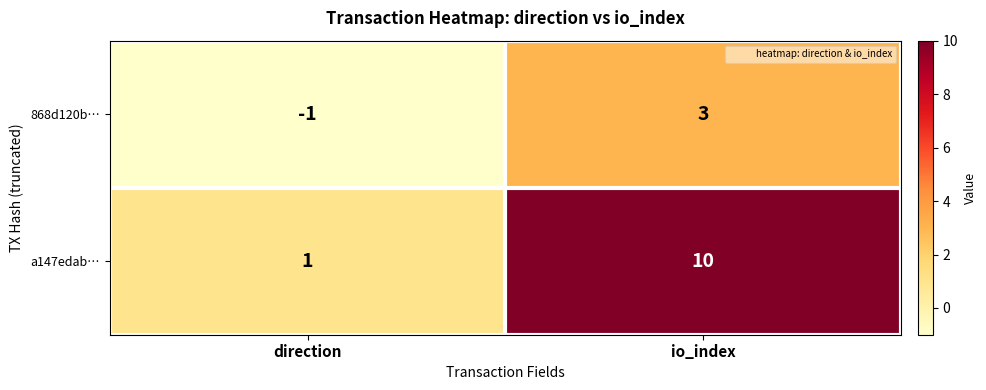

The value of a147edab… at io_index is 10. True or false?

True